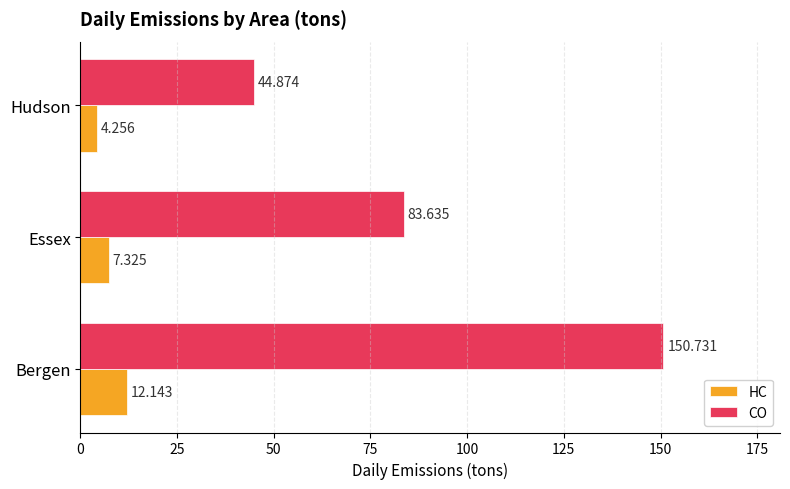

Which series has the largest total across all categories?

CO